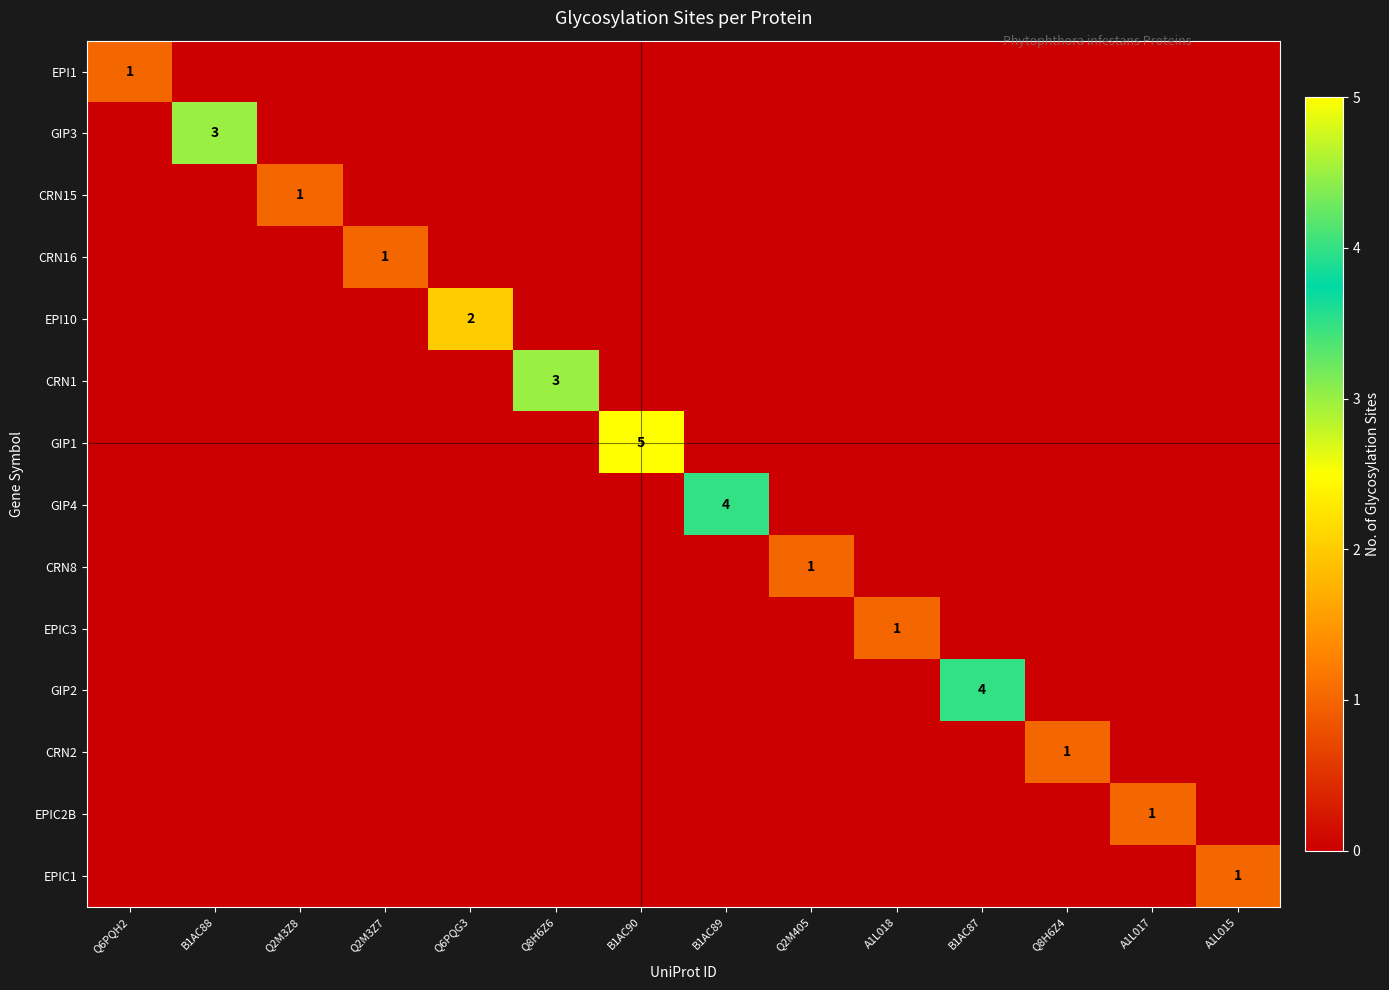

Is it true that CRN16 equals 1 at Q2M3Z7?

True